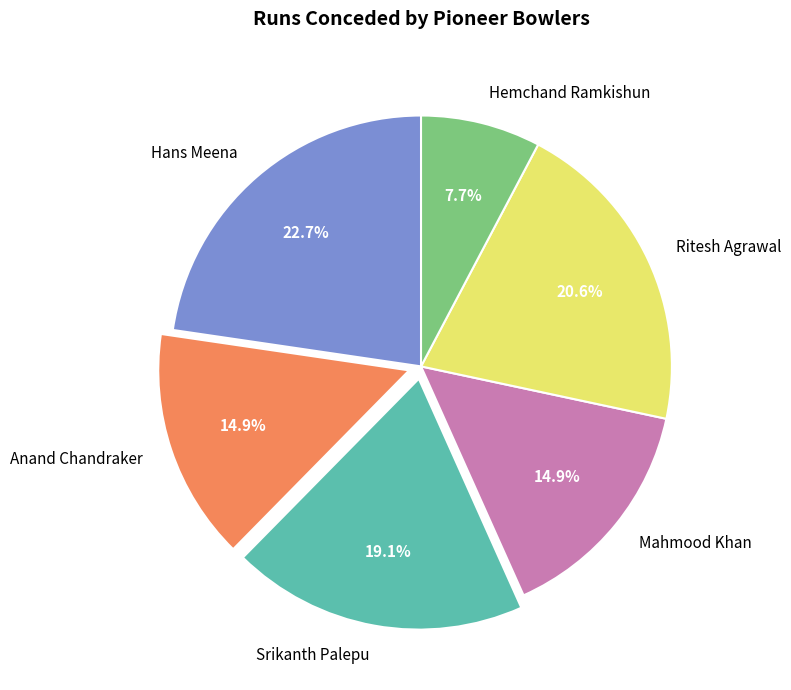

To the nearest percent, what percentage of the pie is Mahmood Khan?

15%